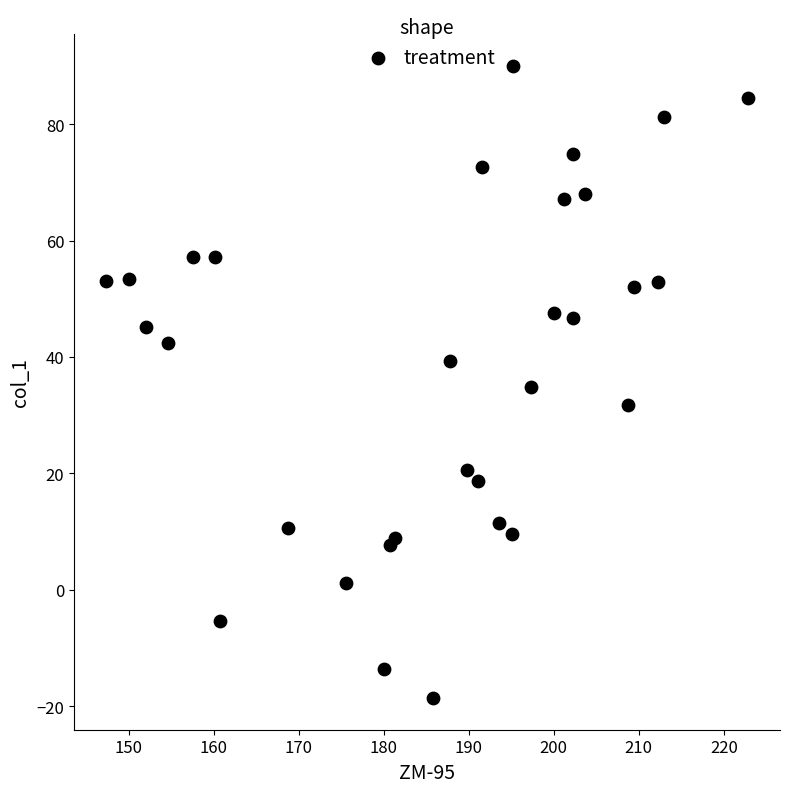

What is the range of Y values (max minus min)?

108.6